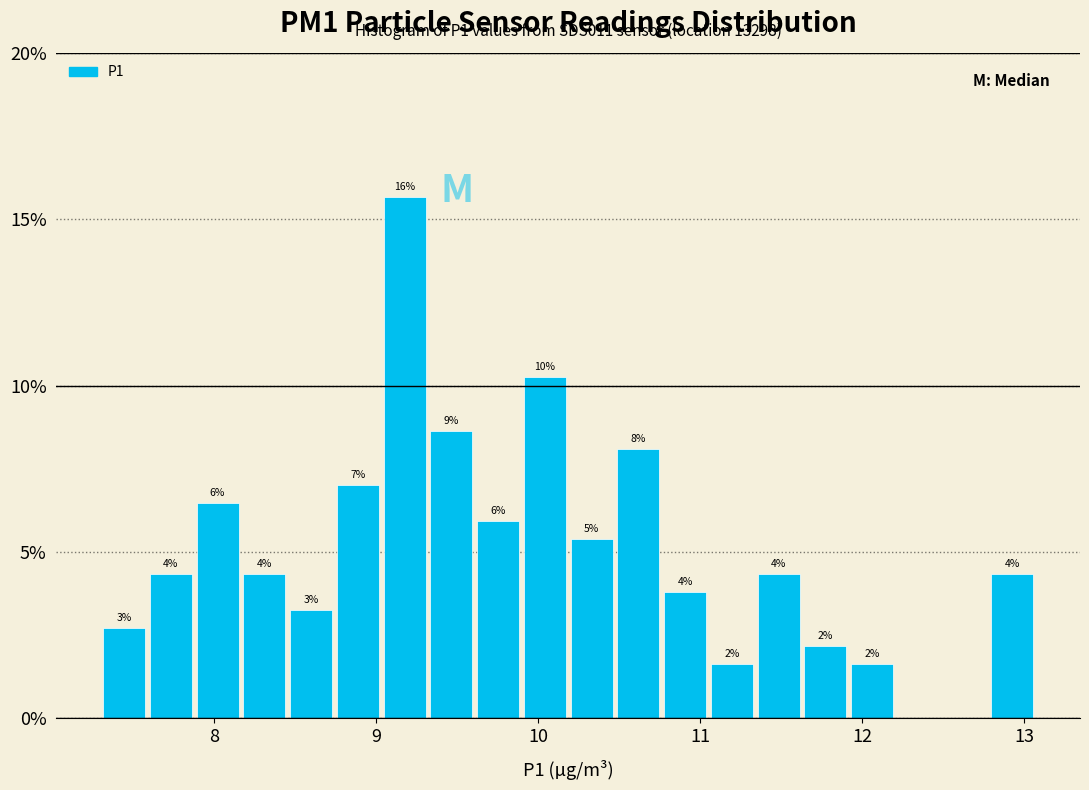

Around what value on the x-axis is the tallest bar? Give the approximate position of its centre, as read against the axis.

9.2